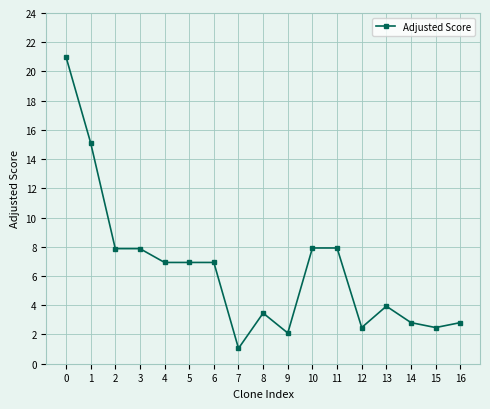

What is the change in value from 12 to 16?

+0.3